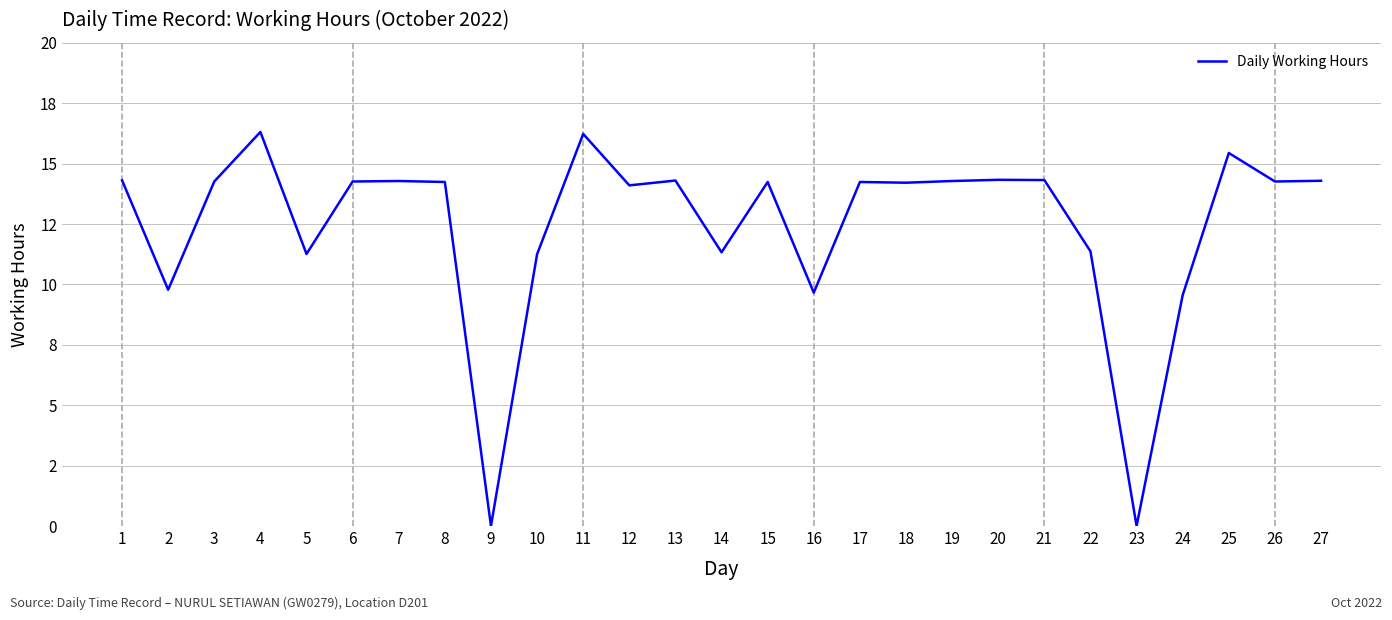

Does the chart display data point markers on the line(s)?

No